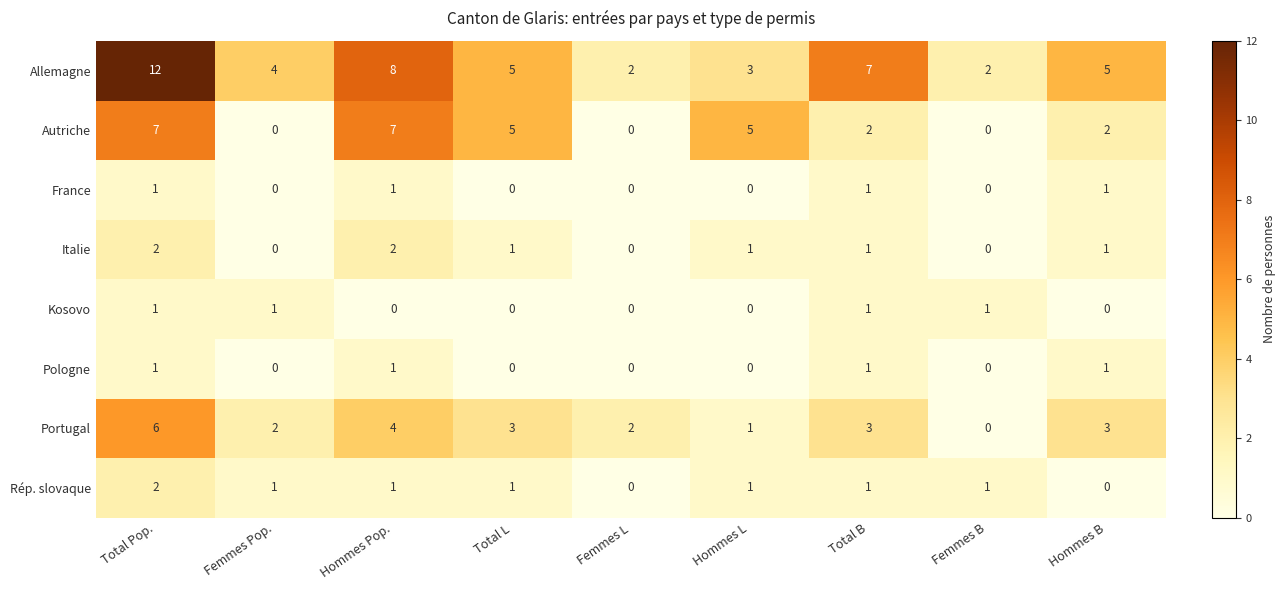

What is the total value across all series at Hommes Pop.?

24